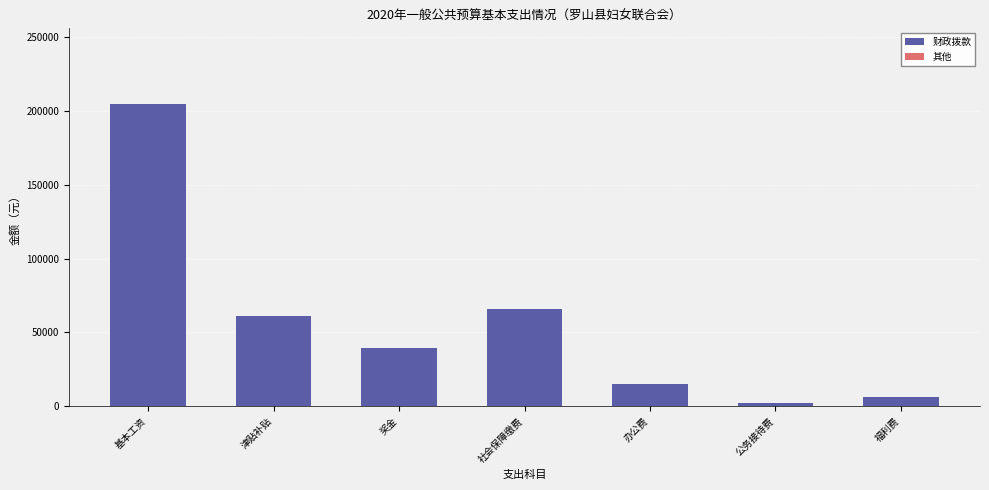

What is the label of the 4th bar from the left?

社会保障缴费